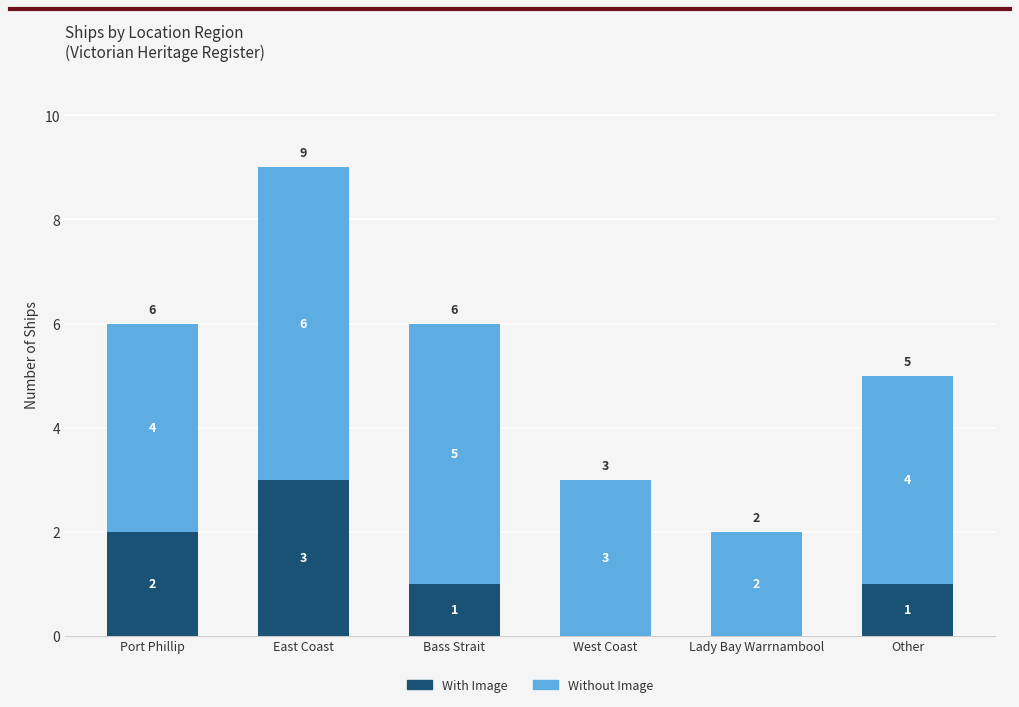

At which category is the sum across all series the highest?

East Coast